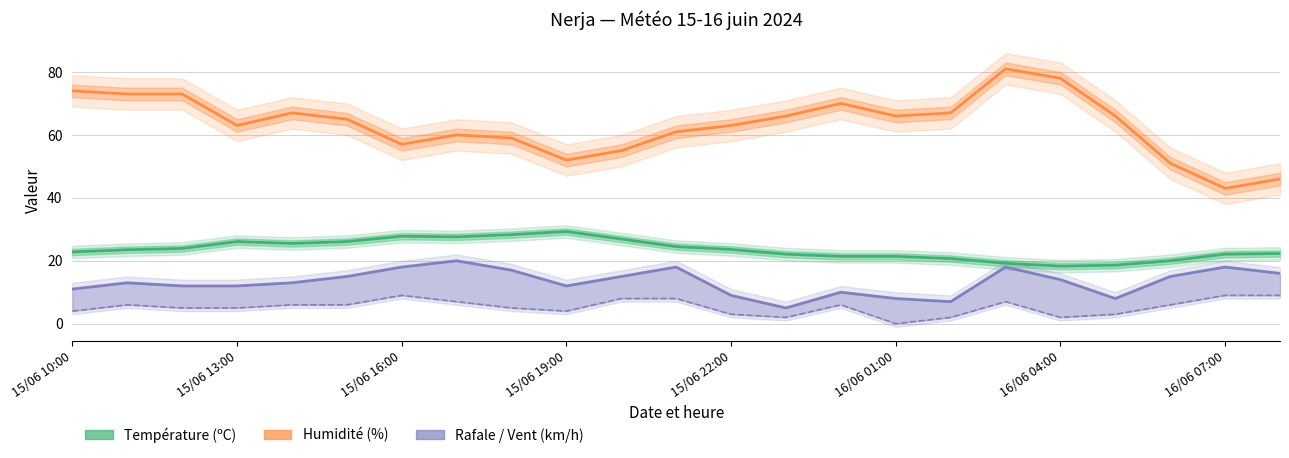

What is the average value of the Température (ºC) series?

23.6